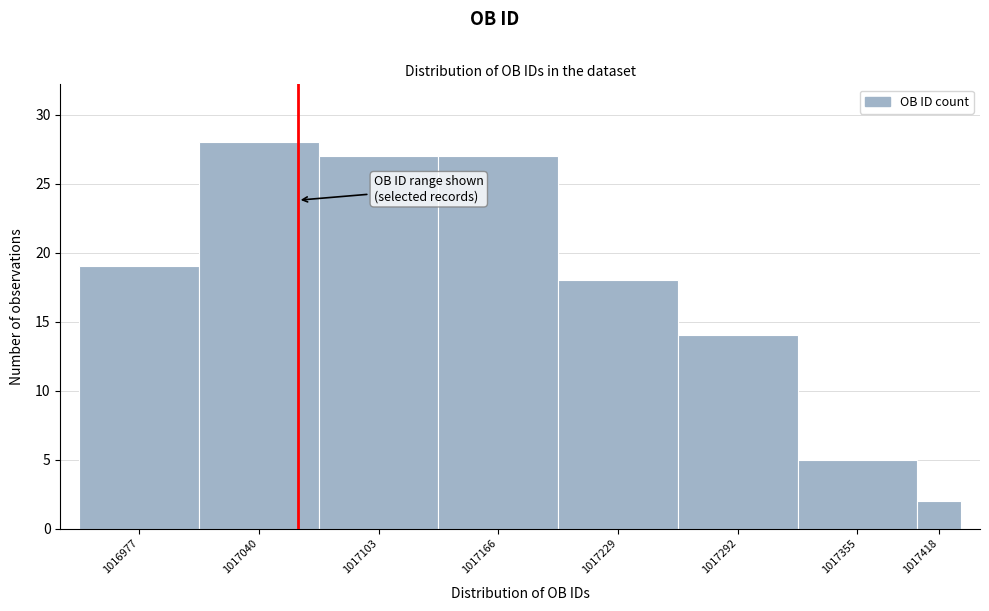

Reading left to right, extract all data points from this chart.

19	28	27	27	18	14	5	2